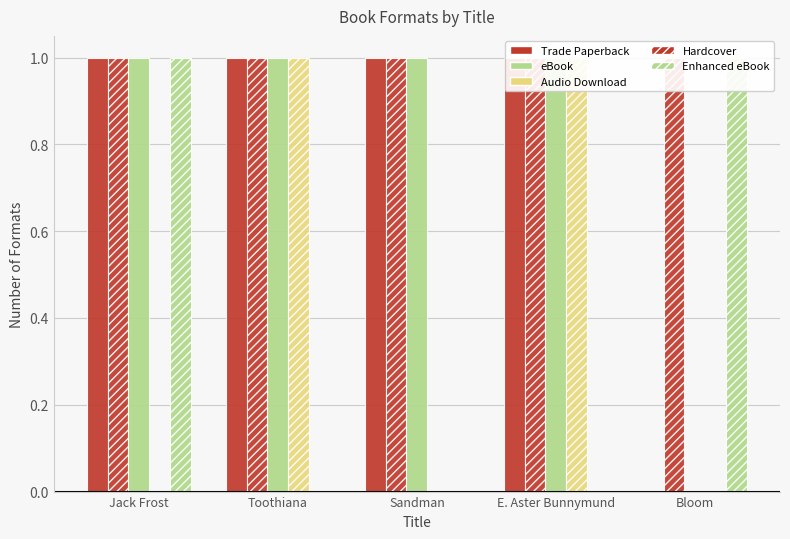

Which series has the widest spread of values?

Trade Paperback